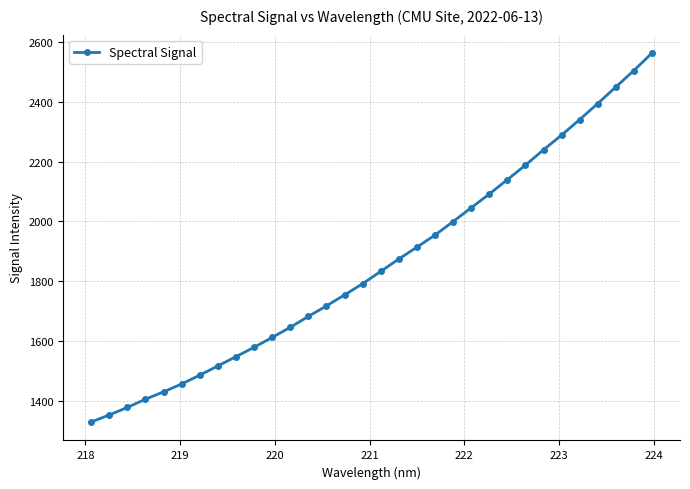

What is the maximum value shown in the chart?

2562.2